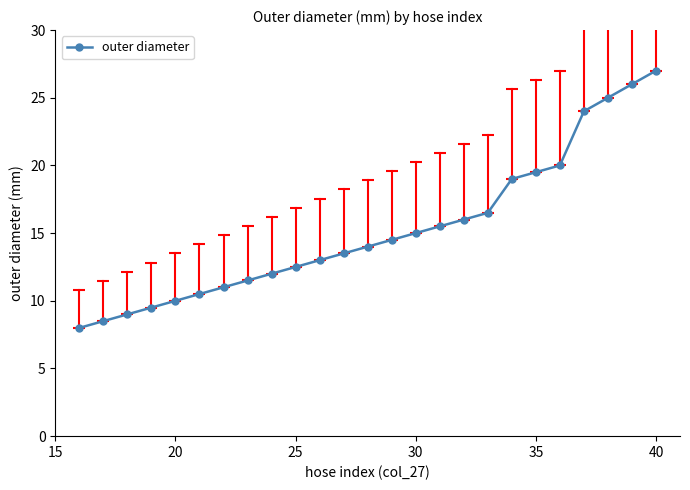

Reading left to right, transcribe all the data shown in this chart.

8.0	8.5	9.0	9.5	10.0	10.5	11.0	11.5	12.0	12.5	13.0	13.5	14.0	14.5	15.0	15.5	16.0	16.5	19.0	19.5	20.0	24.0	25.0	26.0	27.0